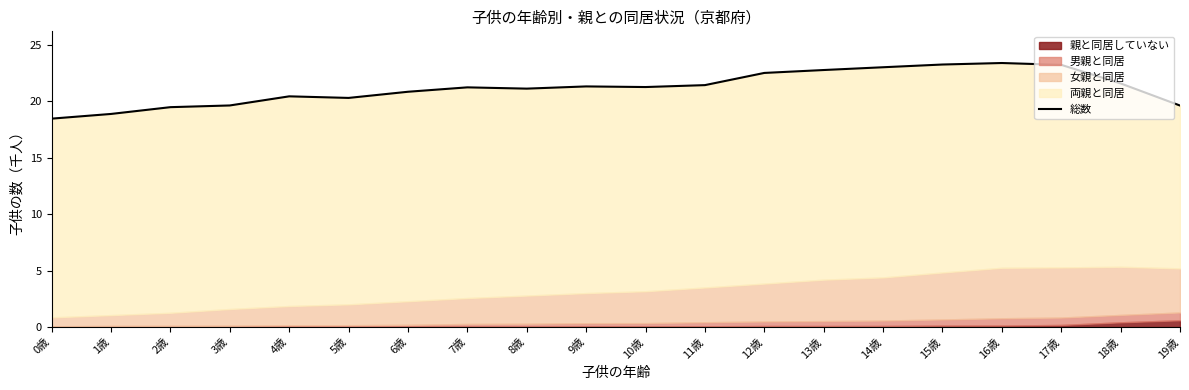

How many lines are shown in the chart?

1